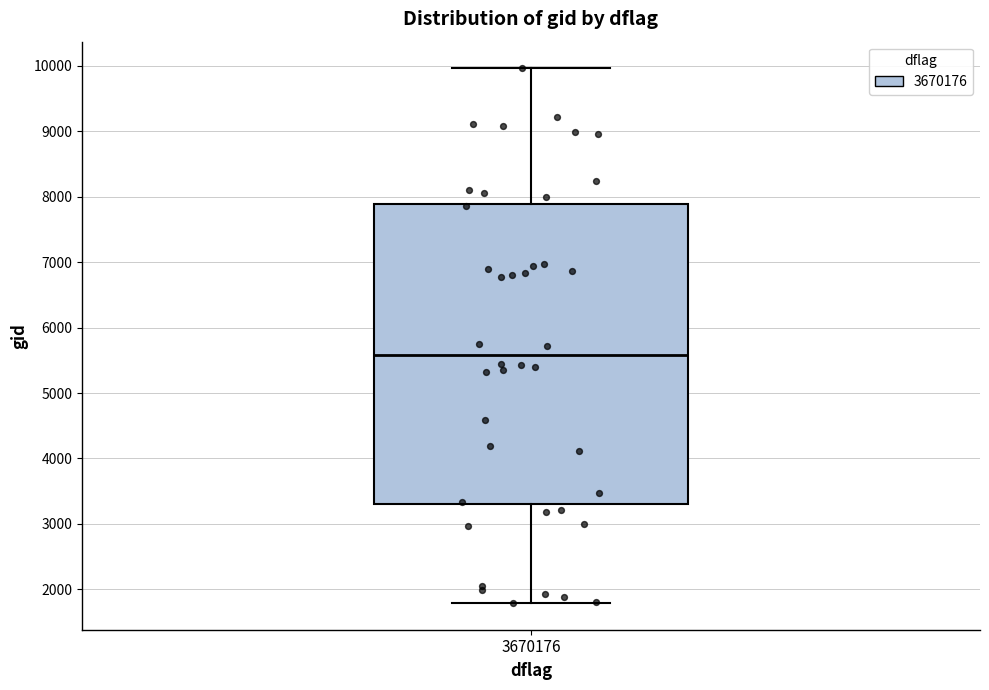

Transcribe this box plot: give where the median line is, the range the box spans, and where the two whiskers end, as read against the y-axis. The values are not printed on the chart, so give them approximately, as read against the axis.

median 5600, box 3300 to 7900, whiskers 1800 to 10000